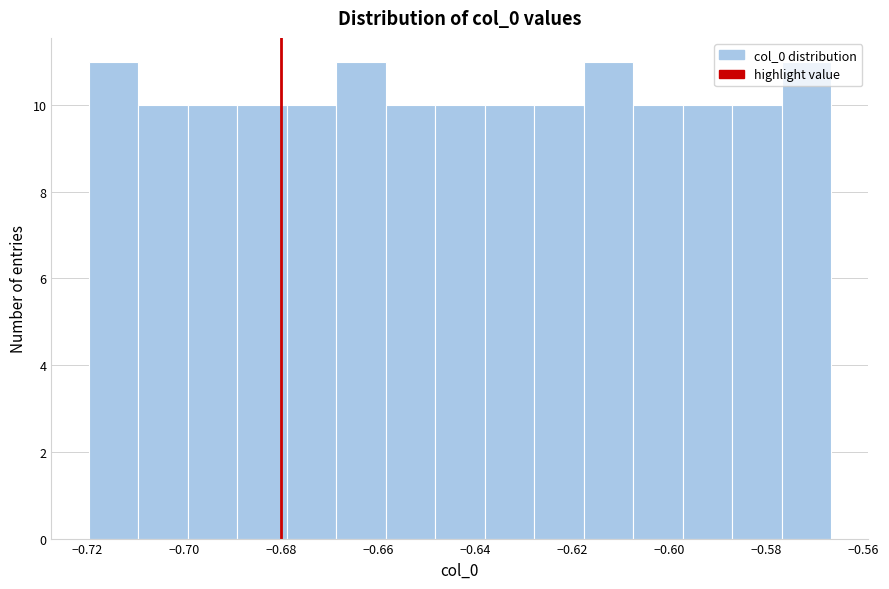

How tall is the bar that spans -0.598 to -0.588 on the x-axis? Neither the bar edges nor the heights are printed on the chart, so give them approximately, as read against the axes.

10